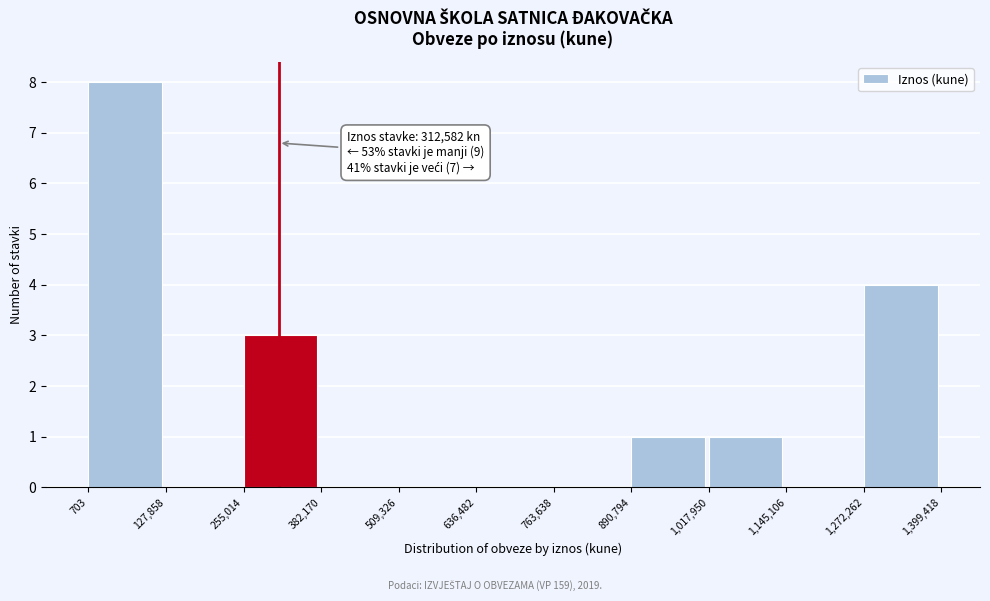

Over which range of the x-axis is the bar tallest?

703 to 127,858